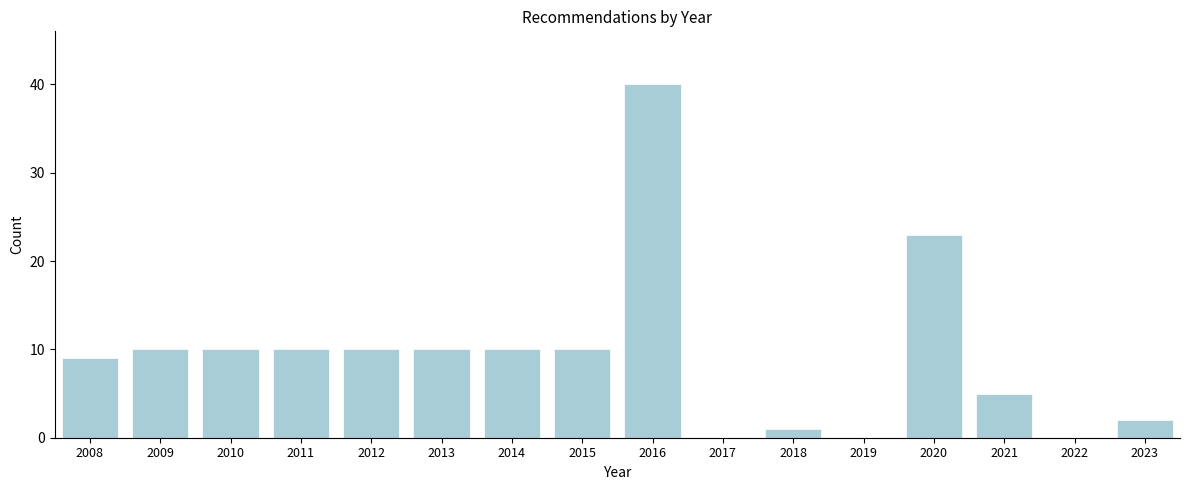

Reading left to right, list all the values displayed in this chart.

2008=9	2009=10	2010=10	2011=10	2012=10	2013=10	2014=10	2015=10	2016=40	2017=0	2018=1	2019=0	2020=23	2021=5	2022=0	2023=2